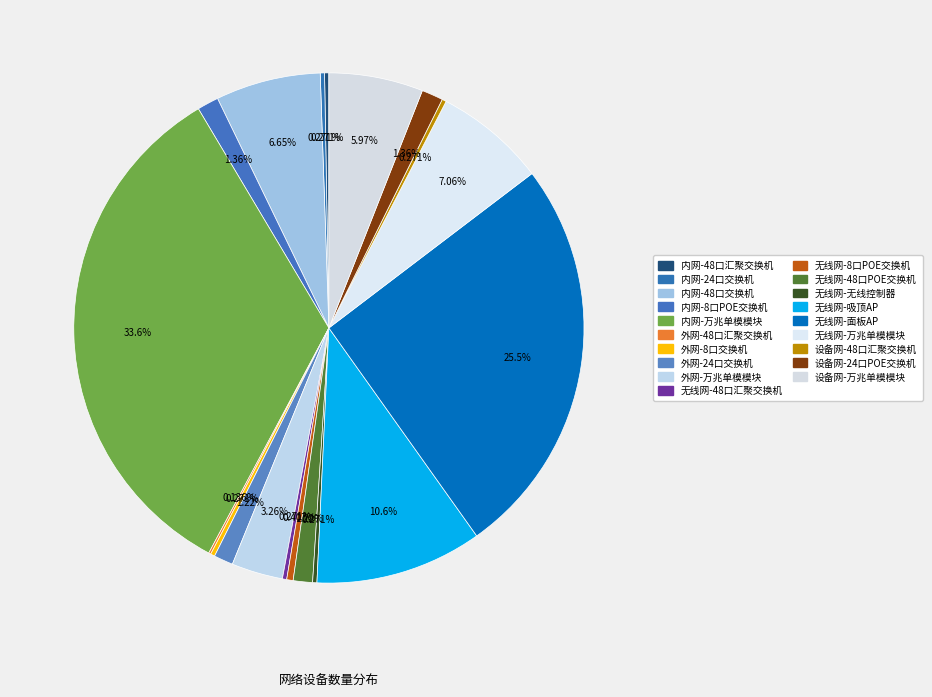

To the nearest percent, what is the combined percentage of 设备网-万兆单模模块 and 设备网-24口POE交换机?

7%